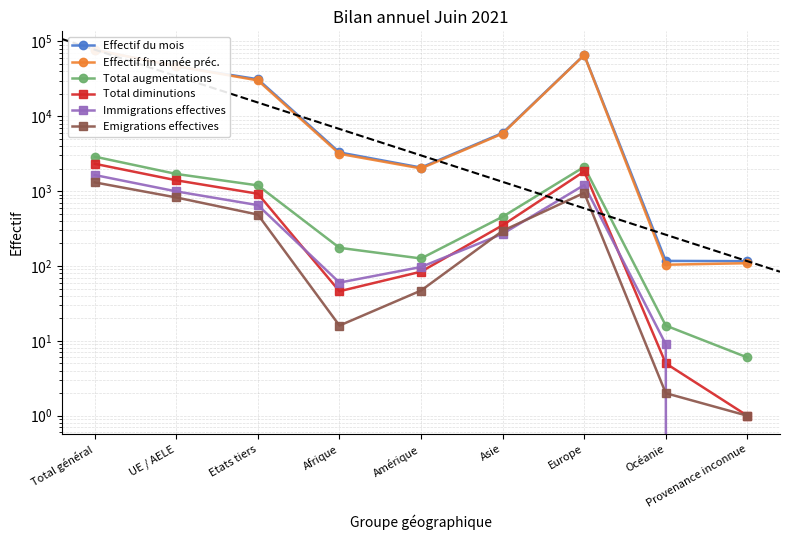

What is the difference between the highest and lowest values at Provenance inconnue?

116